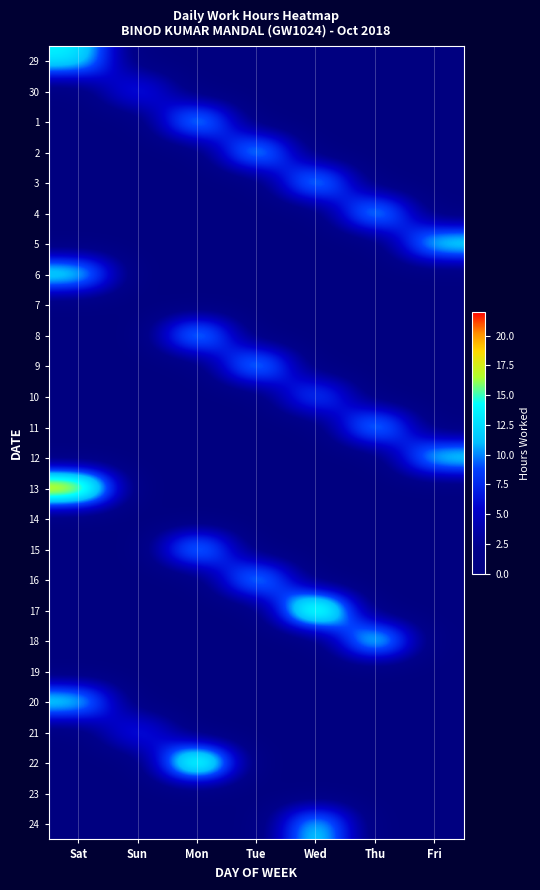

Reading right to left, transcribe all the data shown in this chart.

29: Fri=0.0	Thu=0.0	Wed=0.0	Tue=0.0	Mon=0.0	Sun=0.0	Sat=14.0
30: Fri=0.0	Thu=0.0	Wed=0.0	Tue=0.0	Mon=0.0	Sun=8.7	Sat=0.0
1: Fri=0.0	Thu=0.0	Wed=0.0	Tue=0.0	Mon=14.3	Sun=0.0	Sat=0.0
2: Fri=0.0	Thu=0.0	Wed=0.0	Tue=14.4	Mon=0.0	Sun=0.0	Sat=0.0
3: Fri=0.0	Thu=0.0	Wed=14.2	Tue=0.0	Mon=0.0	Sun=0.0	Sat=0.0
4: Fri=0.0	Thu=14.4	Wed=0.0	Tue=0.0	Mon=0.0	Sun=0.0	Sat=0.0
5: Fri=14.2	Thu=0.0	Wed=0.0	Tue=0.0	Mon=0.0	Sun=0.0	Sat=0.0
6: Fri=0.0	Thu=0.0	Wed=0.0	Tue=0.0	Mon=0.0	Sun=0.0	Sat=14.5
7: Fri=0.0	Thu=0.0	Wed=0.0	Tue=0.0	Mon=0.0	Sun=0.0	Sat=0.0
8: Fri=0.0	Thu=0.0	Wed=0.0	Tue=0.0	Mon=14.3	Sun=0.0	Sat=0.0
9: Fri=0.0	Thu=0.0	Wed=0.0	Tue=14.1	Mon=0.0	Sun=0.0	Sat=0.0
10: Fri=0.0	Thu=0.0	Wed=11.1	Tue=0.0	Mon=0.0	Sun=0.0	Sat=0.0
11: Fri=0.0	Thu=14.1	Wed=0.0	Tue=0.0	Mon=0.0	Sun=0.0	Sat=0.0
12: Fri=14.0	Thu=0.0	Wed=0.0	Tue=0.0	Mon=0.0	Sun=0.0	Sat=0.0
13: Fri=0.0	Thu=0.0	Wed=0.0	Tue=0.0	Mon=0.0	Sun=0.0	Sat=21.3
14: Fri=0.0	Thu=0.0	Wed=0.0	Tue=0.0	Mon=0.0	Sun=0.0	Sat=0.0
15: Fri=0.0	Thu=0.0	Wed=0.0	Tue=0.0	Mon=14.1	Sun=0.0	Sat=0.0
16: Fri=0.0	Thu=0.0	Wed=0.0	Tue=14.0	Mon=0.0	Sun=0.0	Sat=0.0
17: Fri=0.0	Thu=0.0	Wed=21.3	Tue=0.0	Mon=0.0	Sun=0.0	Sat=0.0
18: Fri=0.0	Thu=16.0	Wed=0.0	Tue=0.0	Mon=0.0	Sun=0.0	Sat=0.0
19: Fri=0.0	Thu=0.0	Wed=0.0	Tue=0.0	Mon=0.0	Sun=0.0	Sat=0.0
20: Fri=0.0	Thu=0.0	Wed=0.0	Tue=0.0	Mon=0.0	Sun=0.0	Sat=14.1
21: Fri=0.0	Thu=0.0	Wed=0.0	Tue=0.0	Mon=0.0	Sun=8.7	Sat=0.0
22: Fri=0.0	Thu=0.0	Wed=0.0	Tue=0.0	Mon=20.8	Sun=0.0	Sat=0.0
23: Fri=0.0	Thu=0.0	Wed=0.0	Tue=0.0	Mon=0.0	Sun=0.0	Sat=0.0
24: Fri=0.0	Thu=0.0	Wed=14.1	Tue=0.0	Mon=0.0	Sun=0.0	Sat=0.0